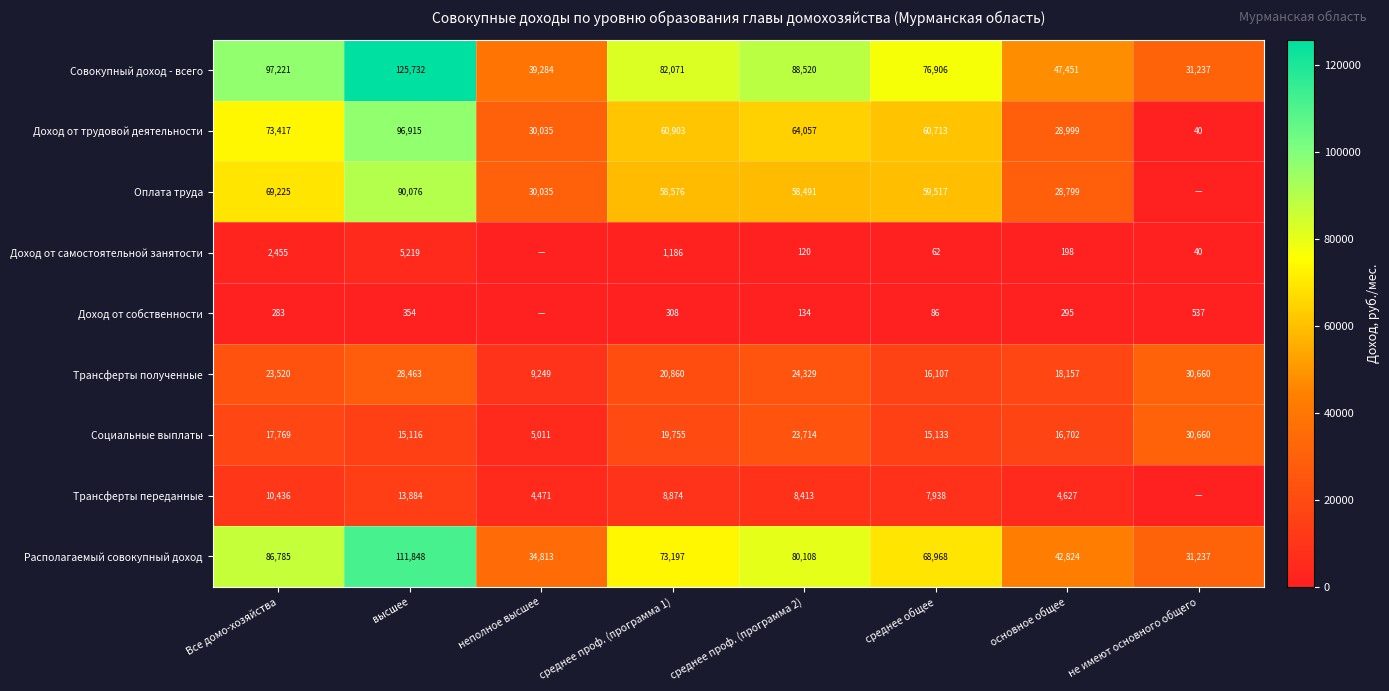

Where is Доход от трудовой деятельности nearest to the value 48477?

среднее общее